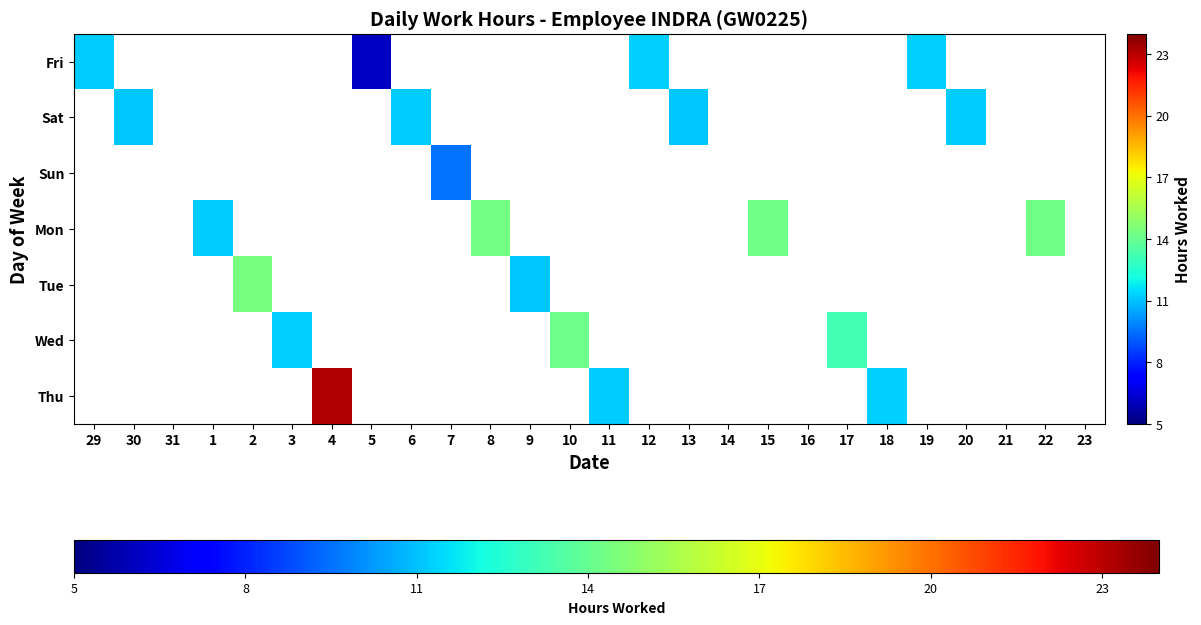

At how many categories does at least one series exceed 20?

1